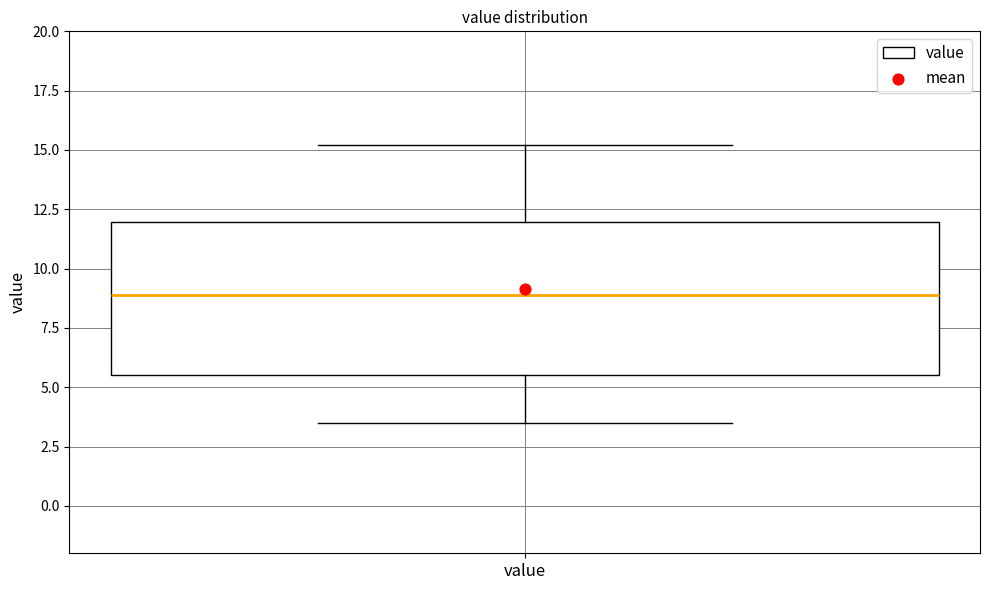

Transcribe this box plot: give where the median line is, the range the box spans, and where the two whiskers end, as read against the y-axis. The values are not printed on the chart, so give them approximately, as read against the axis.

median 9.0, box 5.5 to 12.0, whiskers 3.5 to 15.0